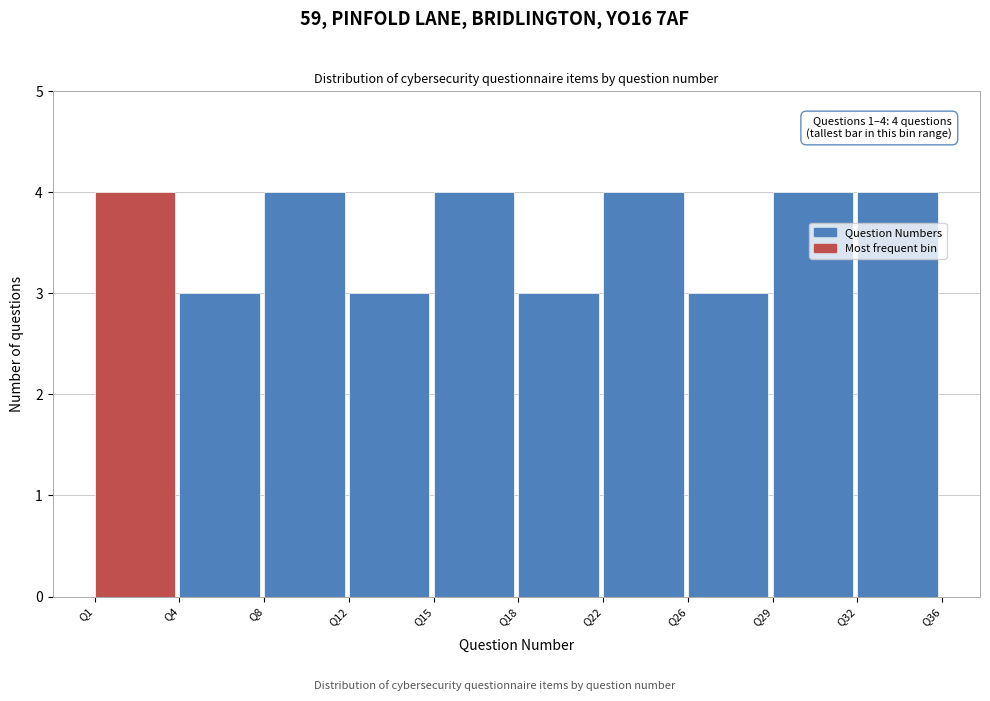

Reading right to left, transcribe all the data shown in this chart.

Q32=4	Q29=4	Q26=3	Q22=4	Q18=3	Q15=4	Q12=3	Q8=4	Q4=3	Q1=4